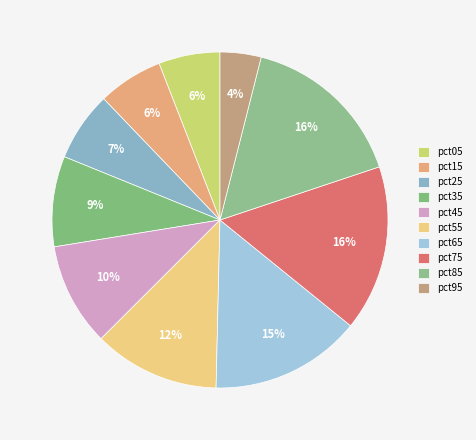

To the nearest percent, what portion does pct75 represent?

16%